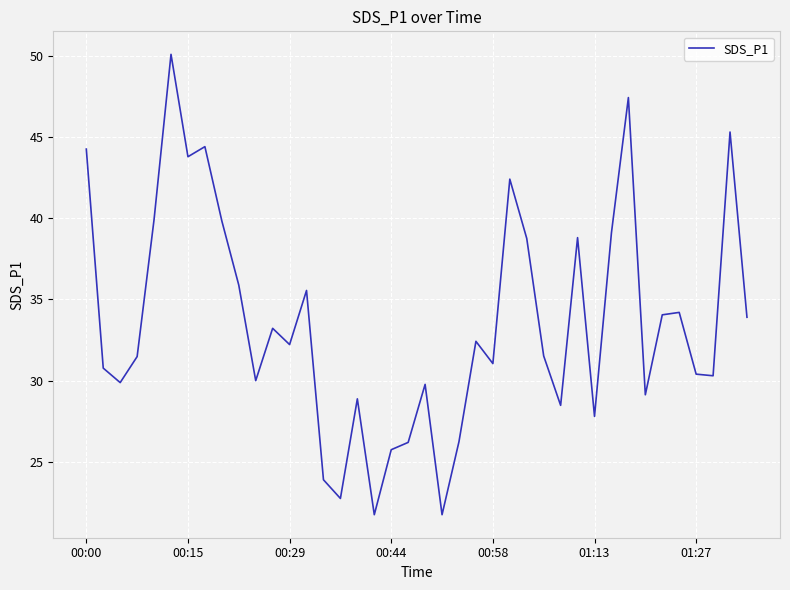

What is the greatest value displayed?

50.1